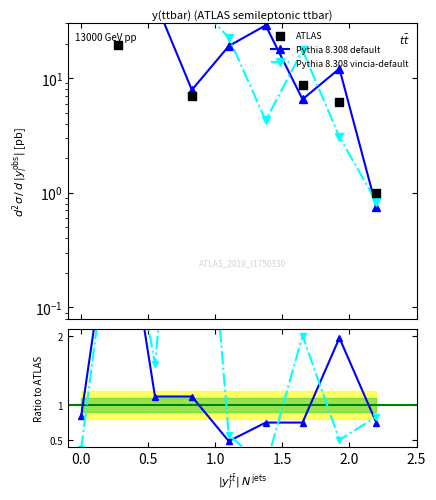

What are all the series names shown in the legend?

Pythia 8.308 default, Pythia 8.308 vincia-default, ATLAS